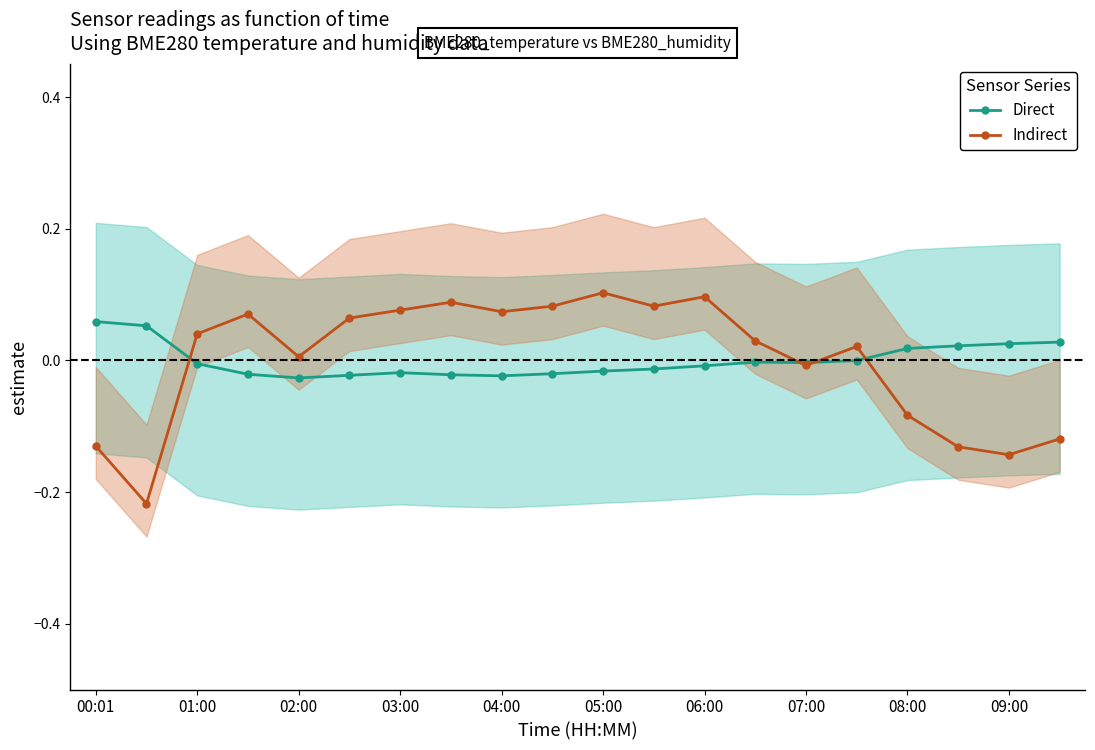

True or false: Direct has a value of -0.0 at 01:00.

True